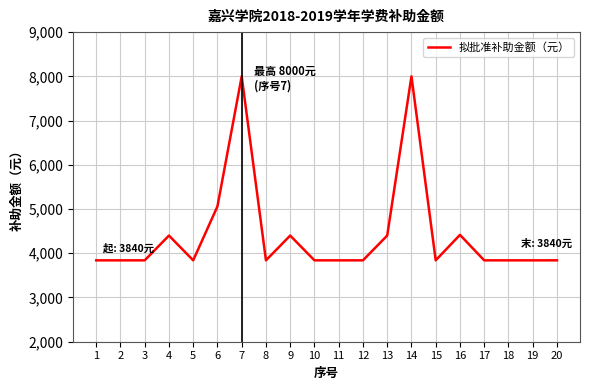

Between 16 and 1, which is larger?

16